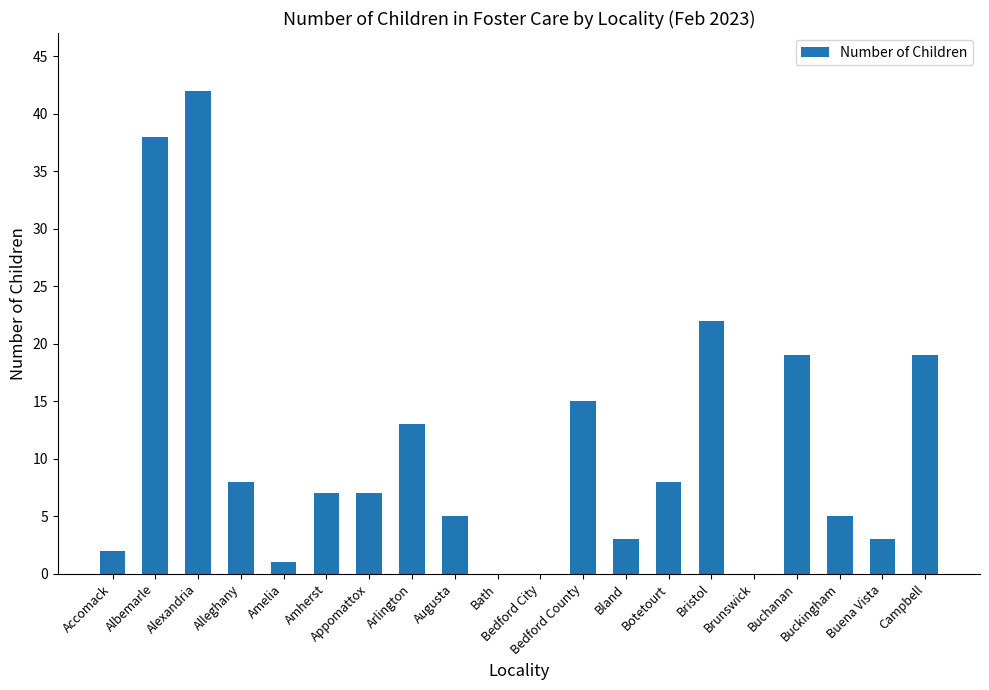

What is the change in value from Amelia to Bland?

+2